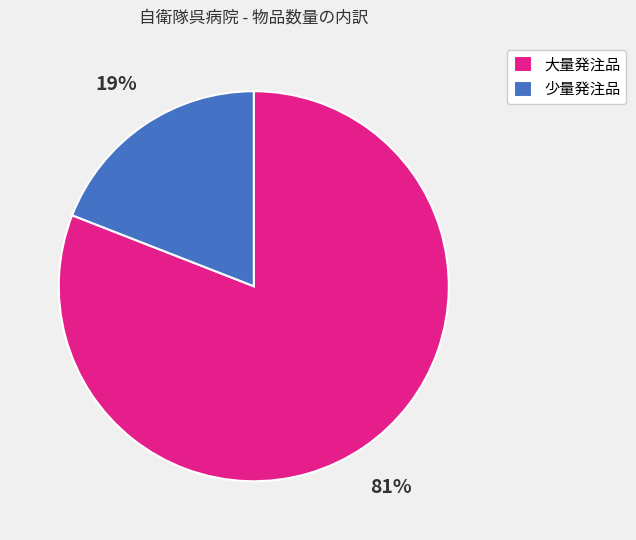

Does 少量発注品 account for over 50% of the chart?

No